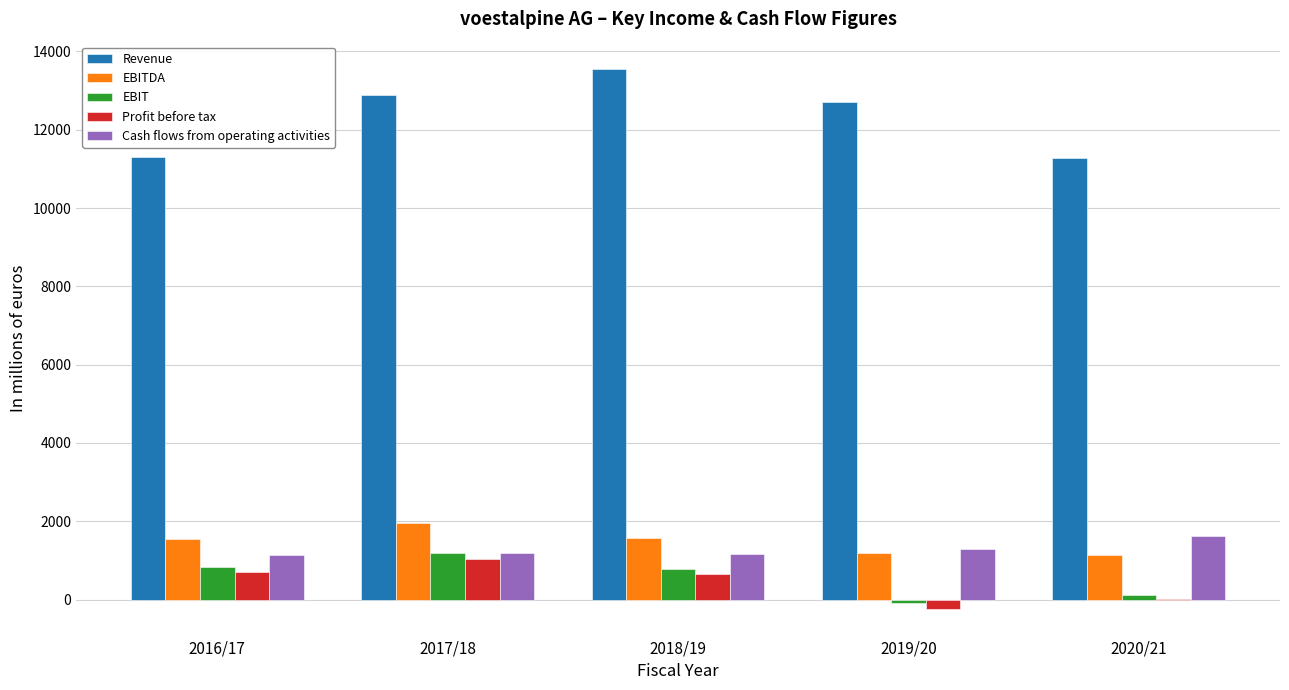

How many groups of bars are there?

5